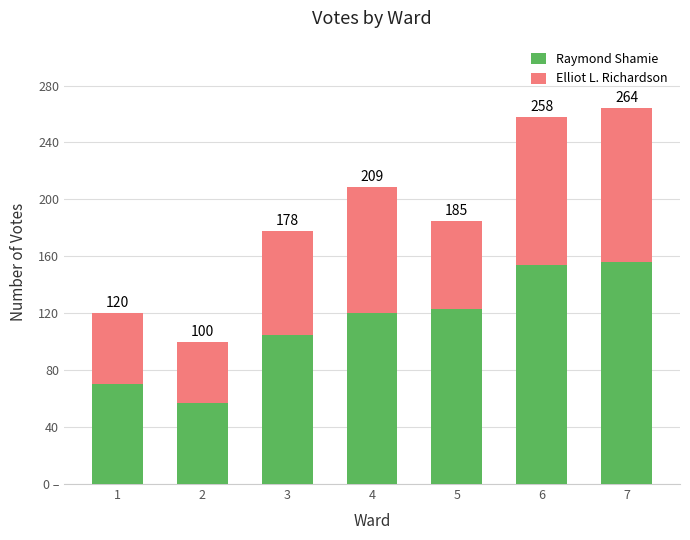

At which category is the sum across all series the highest?

7